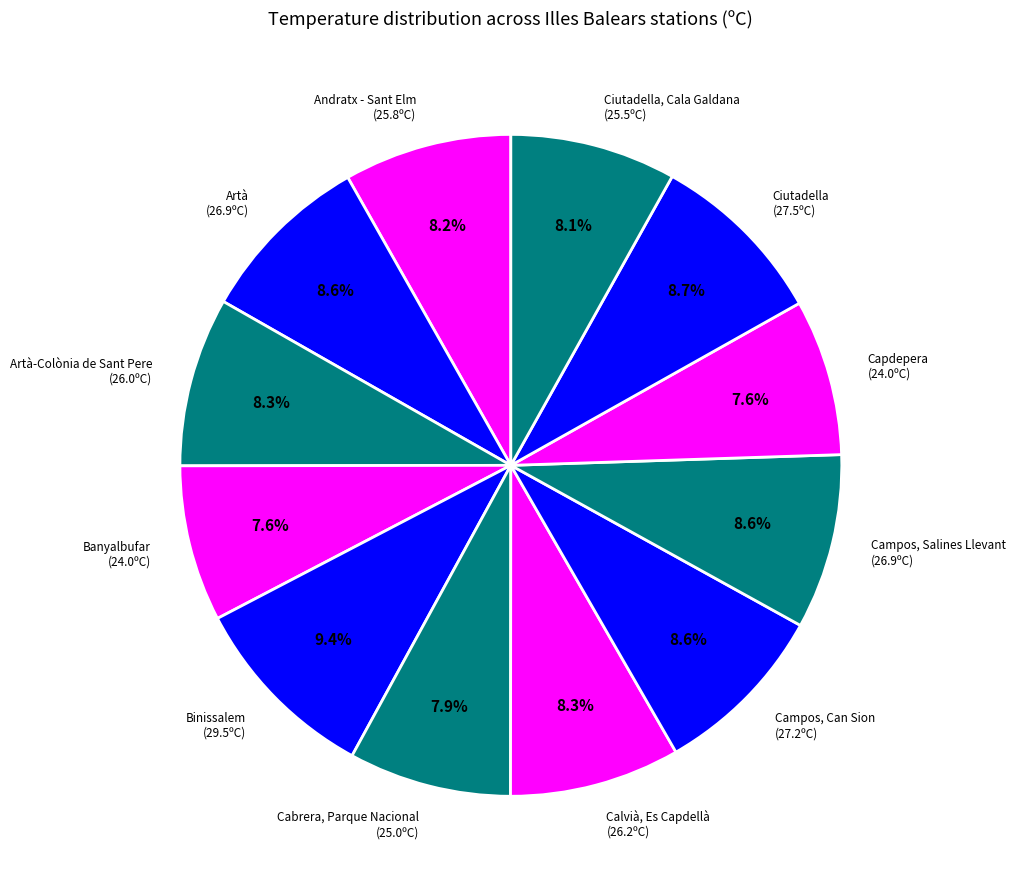

Is Ciutadella (27.5ºC) the majority of the pie?

No